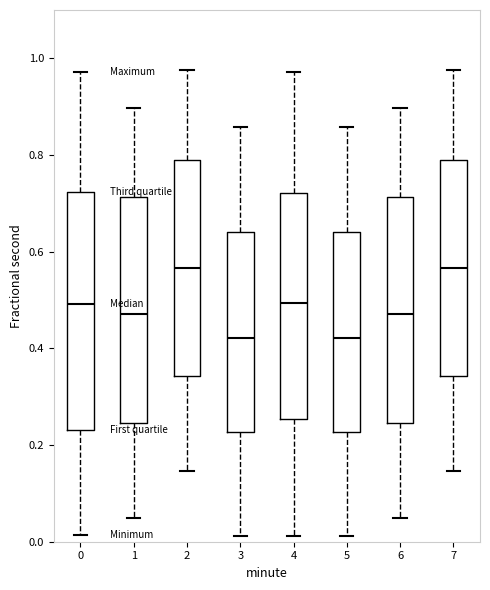

Where is the lower edge of the box at x = 2 on the y-axis? The values are not printed on the chart, so give them approximately, as read against the axis.

0.34